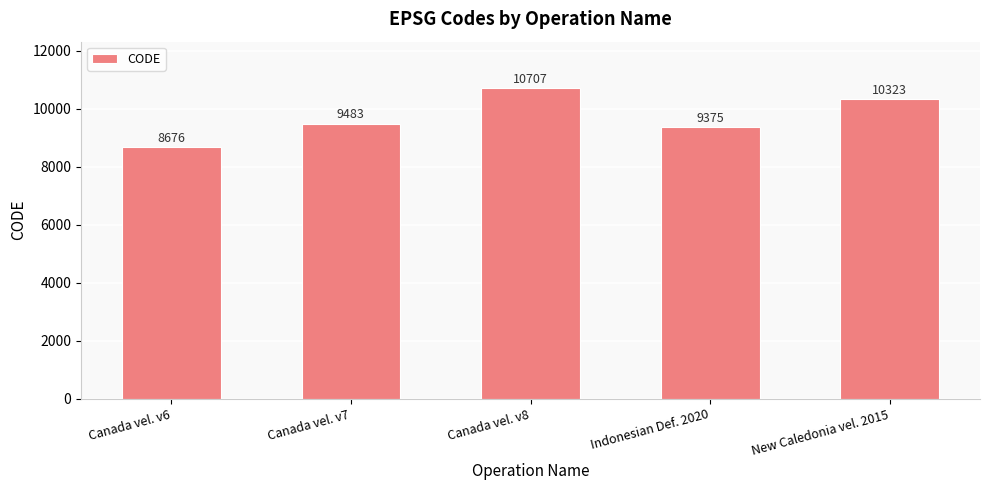

What is the label of the 1st bar from the right?

New Caledonia vel. 2015